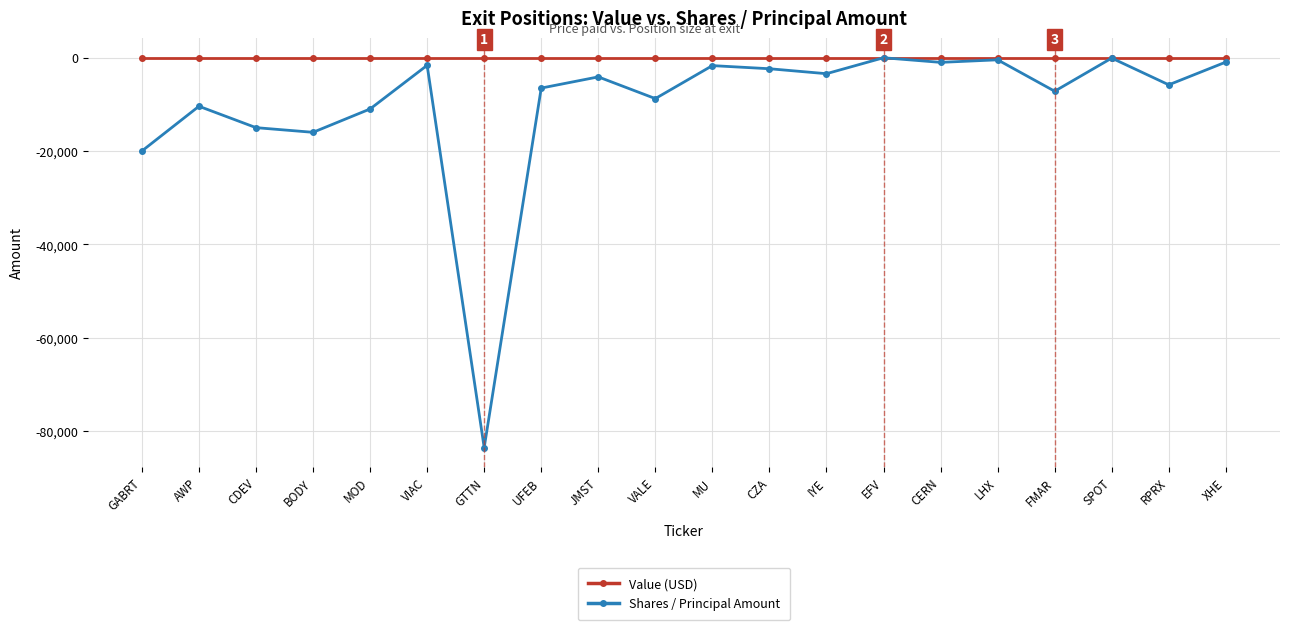

What is the total value across all series at MU?

-1719